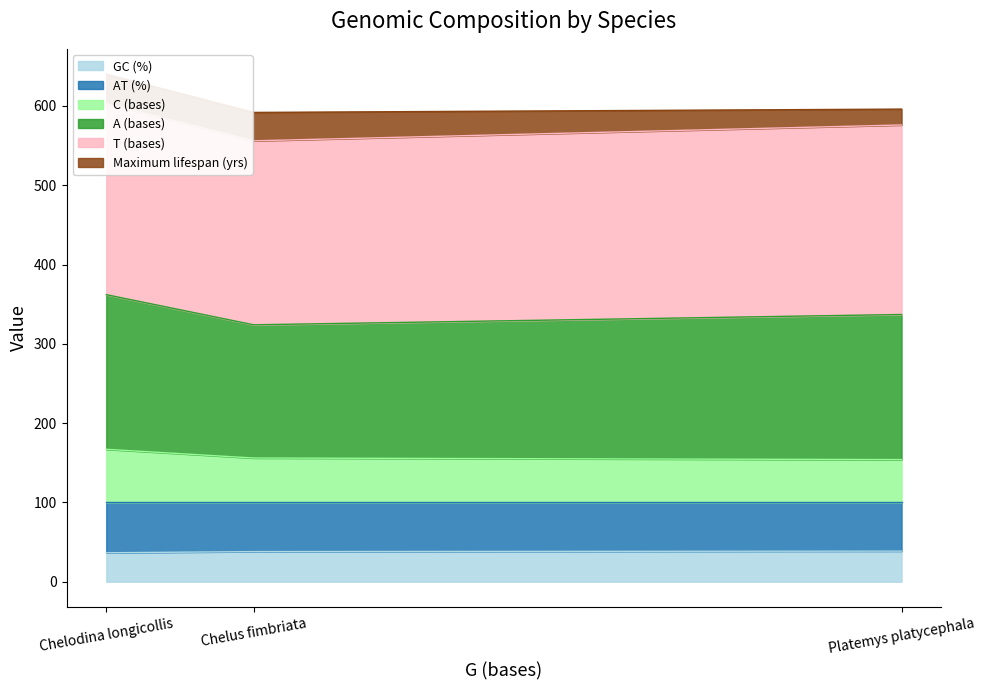

True or false: GC (%) has a value of 38.6 at Platemys platycephala.

True